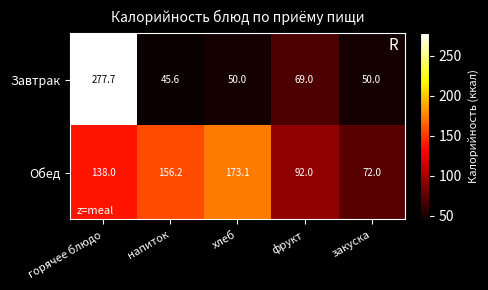

True or false: Обед has a value of 156.2 at напиток.

True